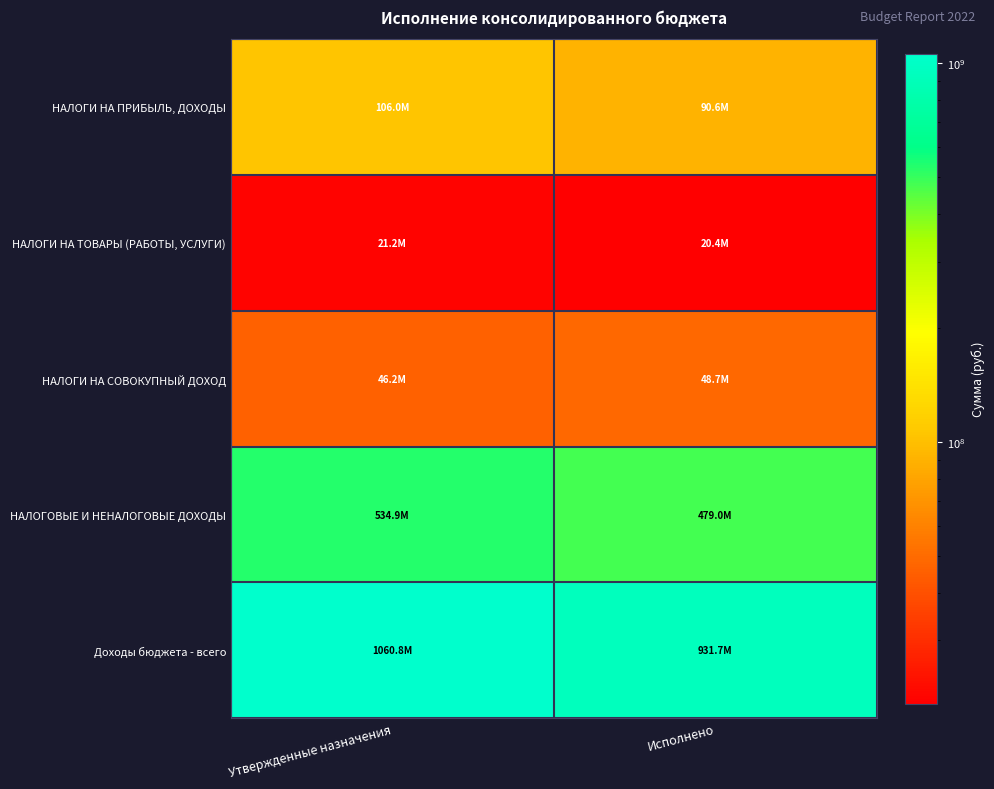

List the series in order of their peak value, highest first.

Доходы бюджета - всего, НАЛОГОВЫЕ И НЕНАЛОГОВЫЕ ДОХОДЫ, НАЛОГИ НА ПРИБЫЛЬ, ДОХОДЫ, НАЛОГИ НА СОВОКУПНЫЙ ДОХОД, НАЛОГИ НА ТОВАРЫ (РАБОТЫ, УСЛУГИ)